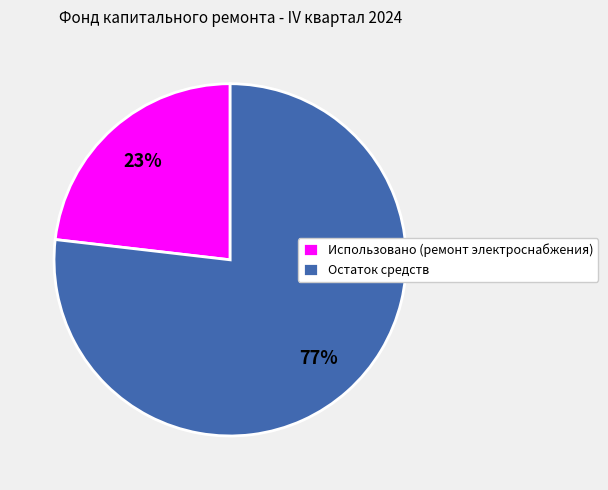

True or false: Остаток средств accounts for 83% of the total.

False